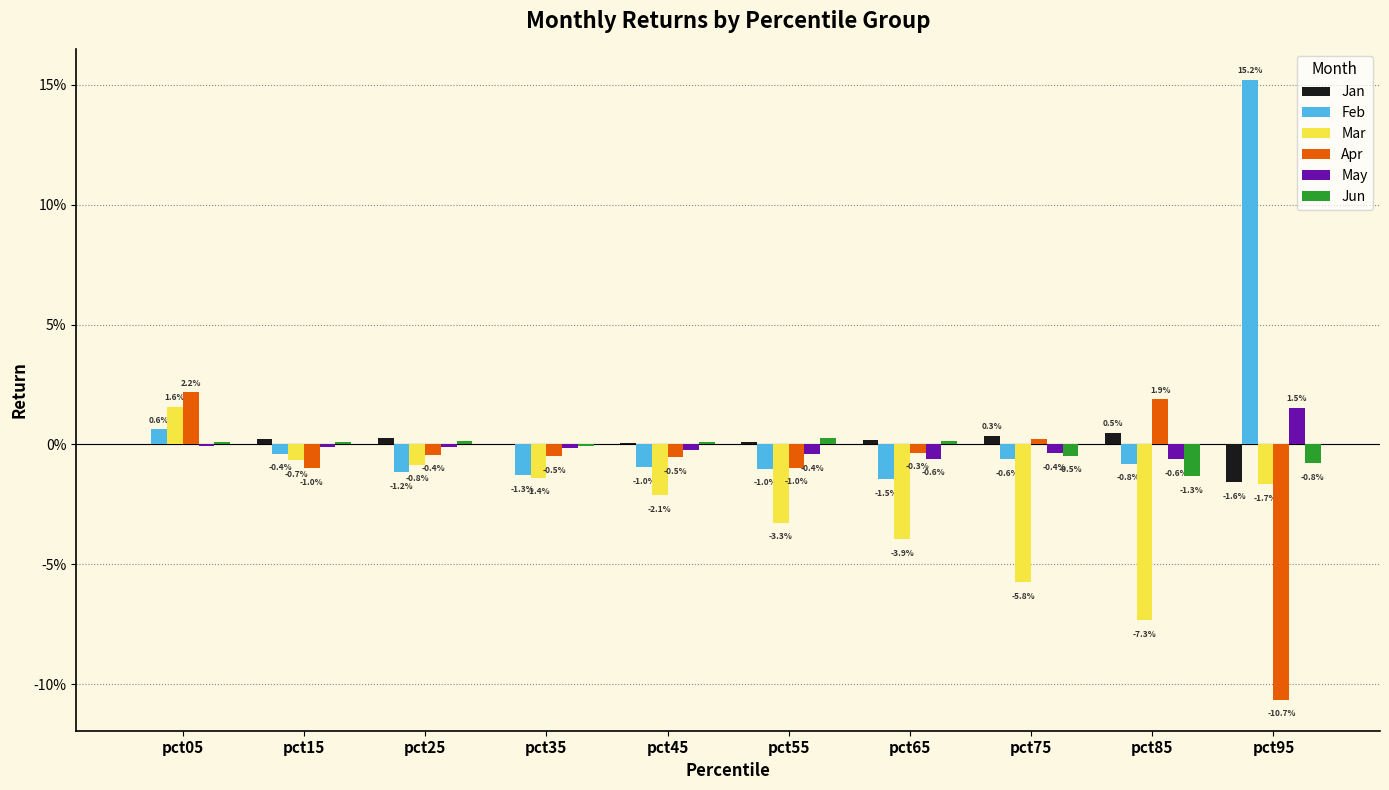

Are the bars horizontal?

No